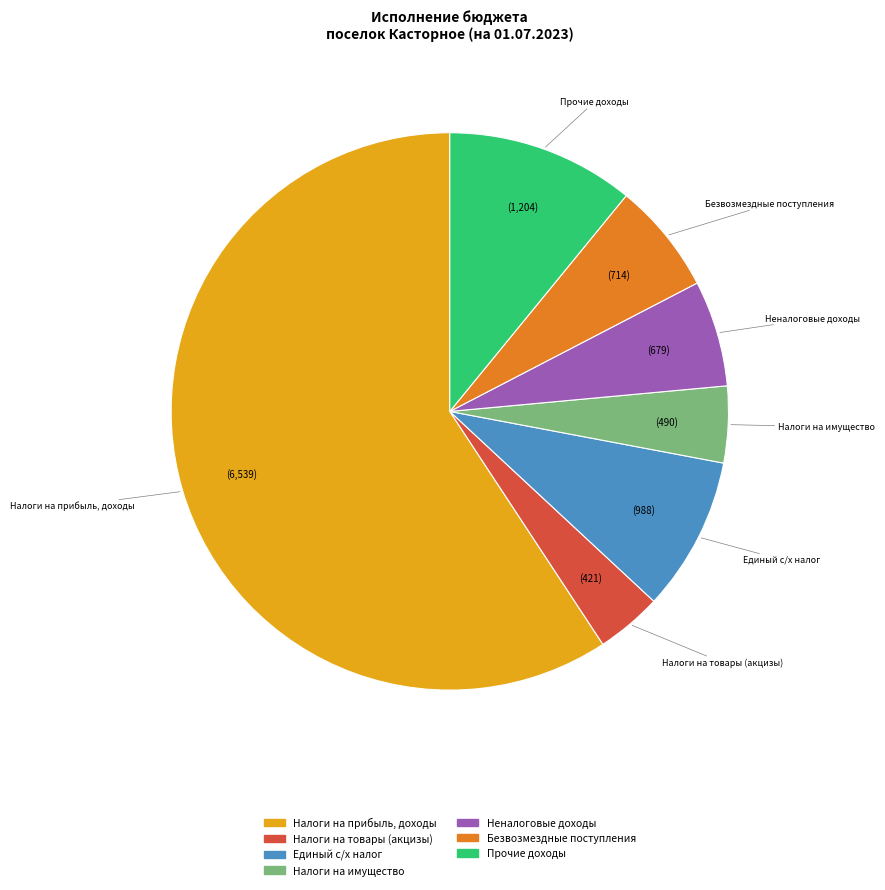

Which category has the smallest portion of the pie?

Налоги на товары (акцизы)